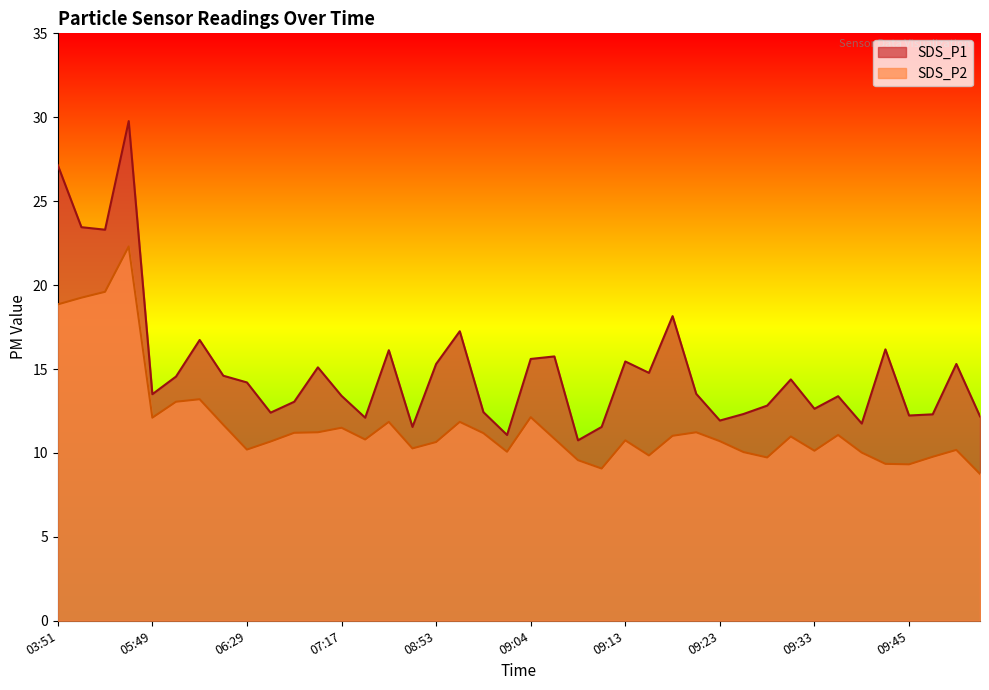

How many categories are shown in the chart?

40